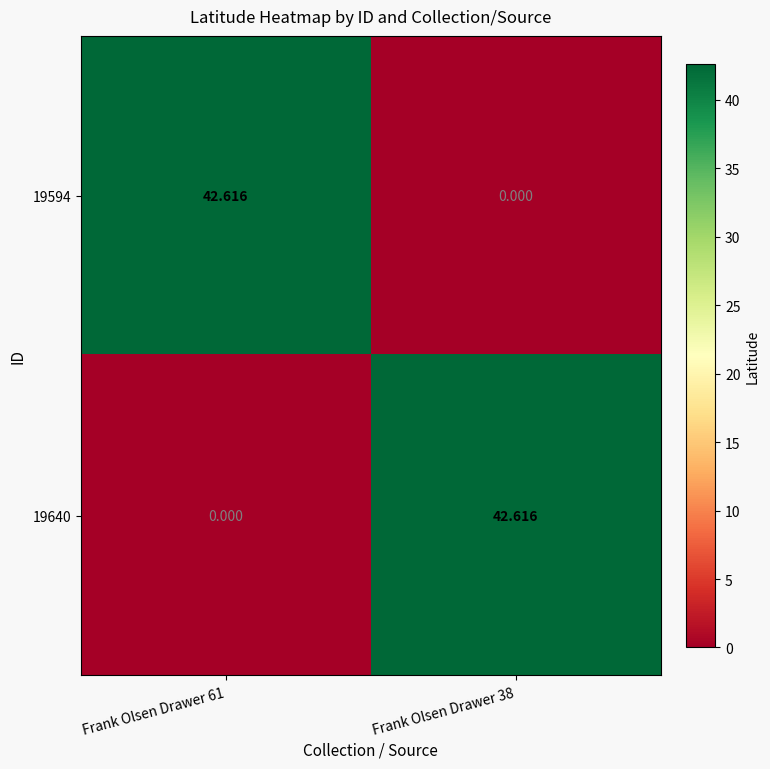

Is the value of 19640 at Frank Olsen Drawer 61 greater than the value of 19594 at Frank Olsen Drawer 61?

No